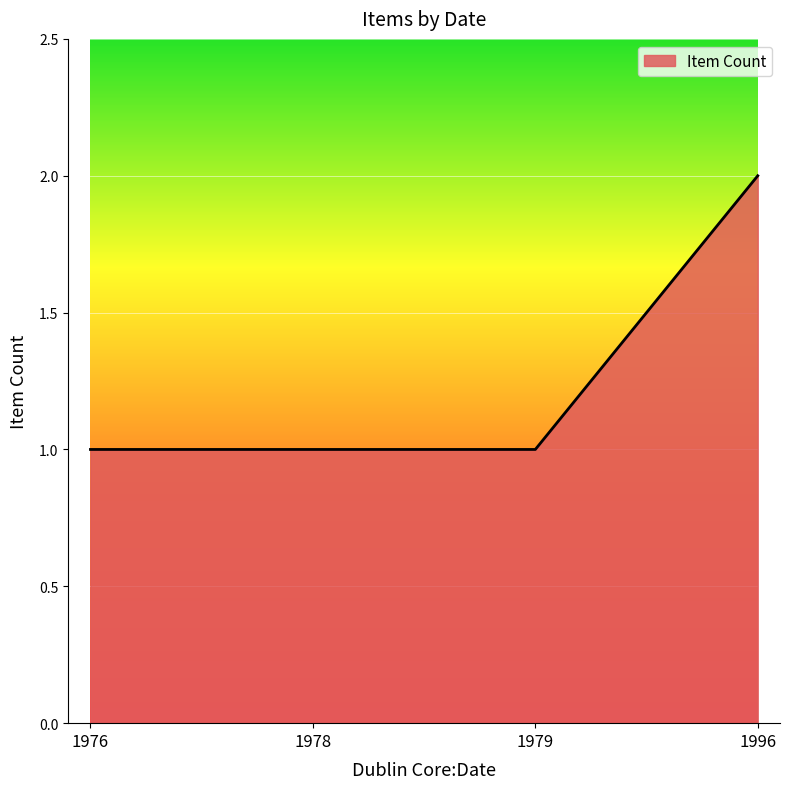

What is the minimum value shown in the chart?

1